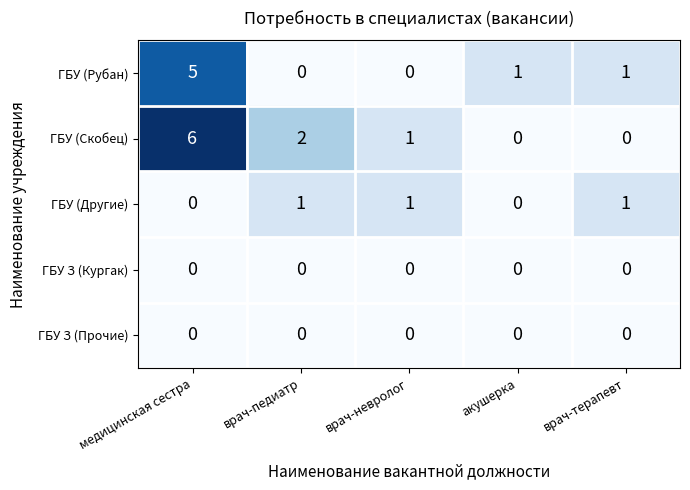

At which label is ГБУ (Скобец) closest to 3?

врач-педиатр